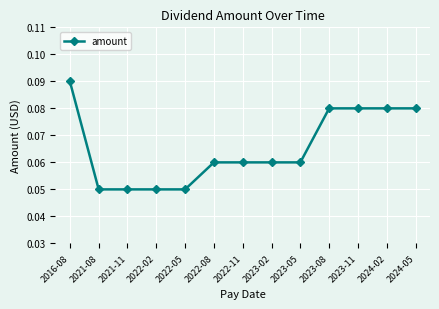

What position from the right is 2022-08?

8